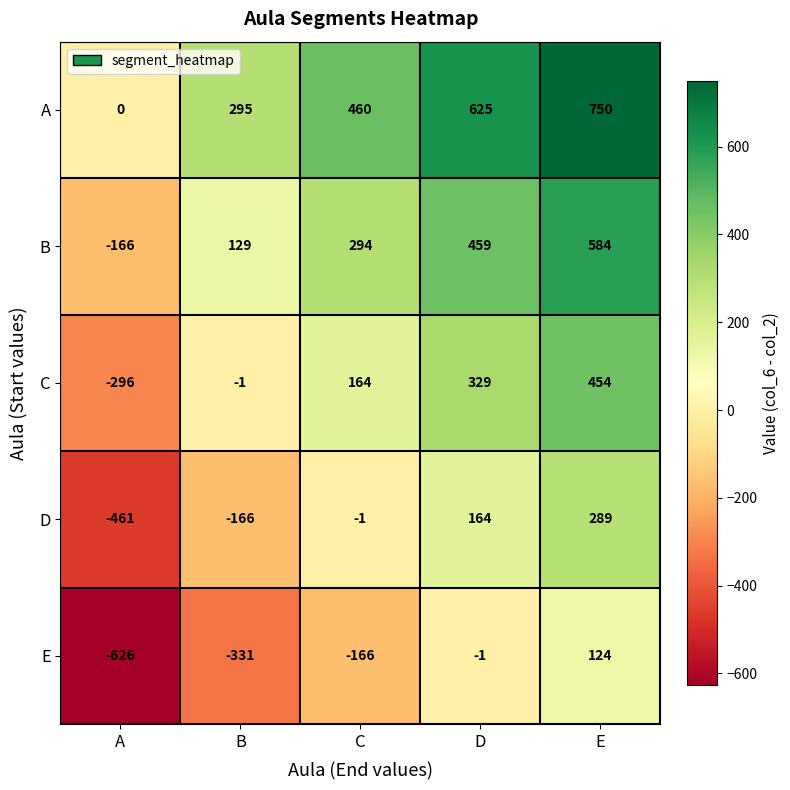

How many C values are between -1 and 329?

3